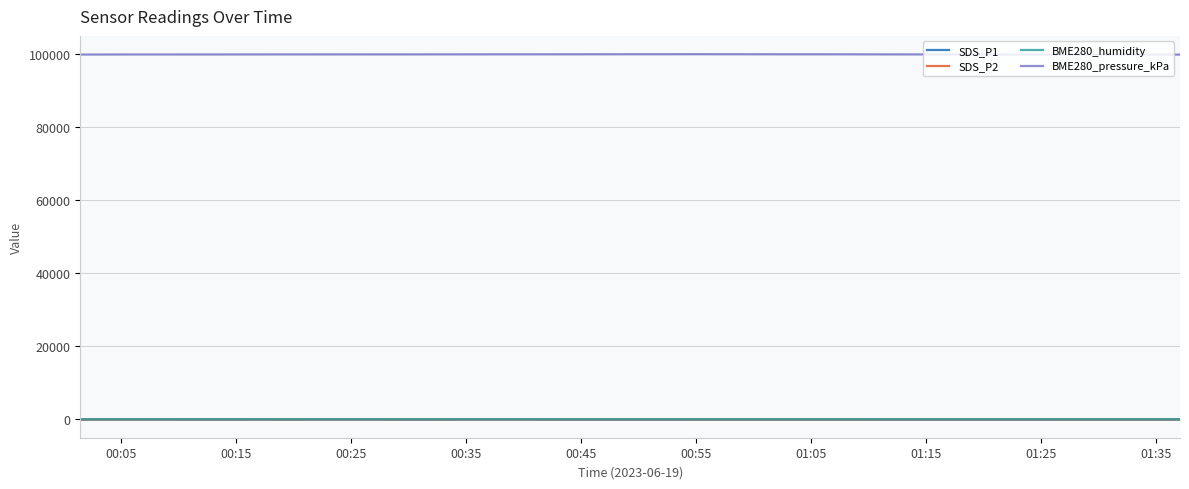

True or false: SDS_P2 and BME280_pressure_kPa cross at least once.

False